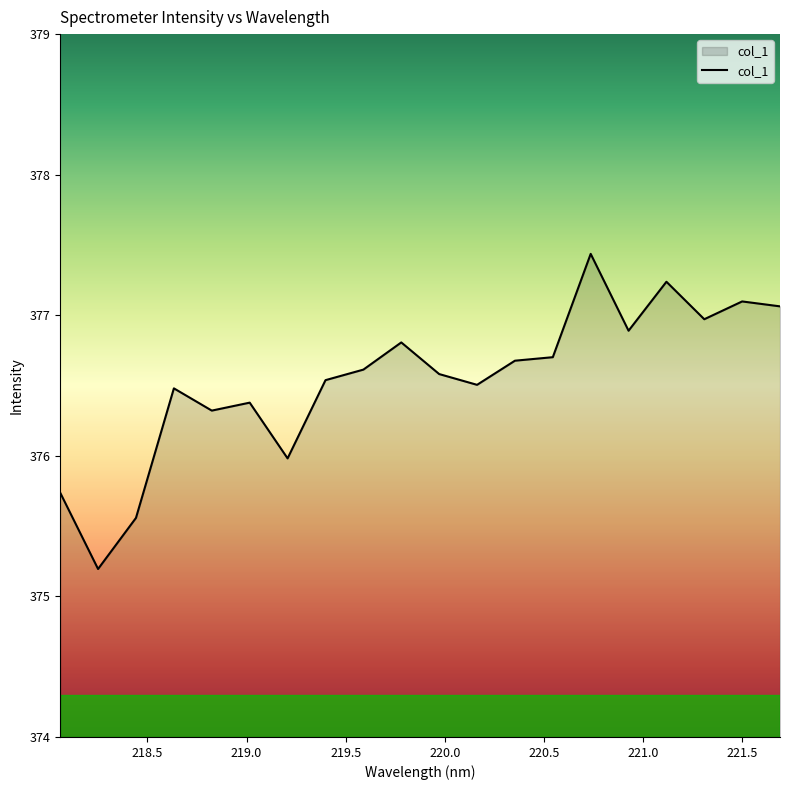

Reading right to left, list all the values displayed in this chart.

377.1	377.1	377.0	377.2	376.9	377.4	376.7	376.7	376.5	376.6	376.8	376.6	376.5	376.0	376.4	376.3	376.5	375.6	375.2	375.7